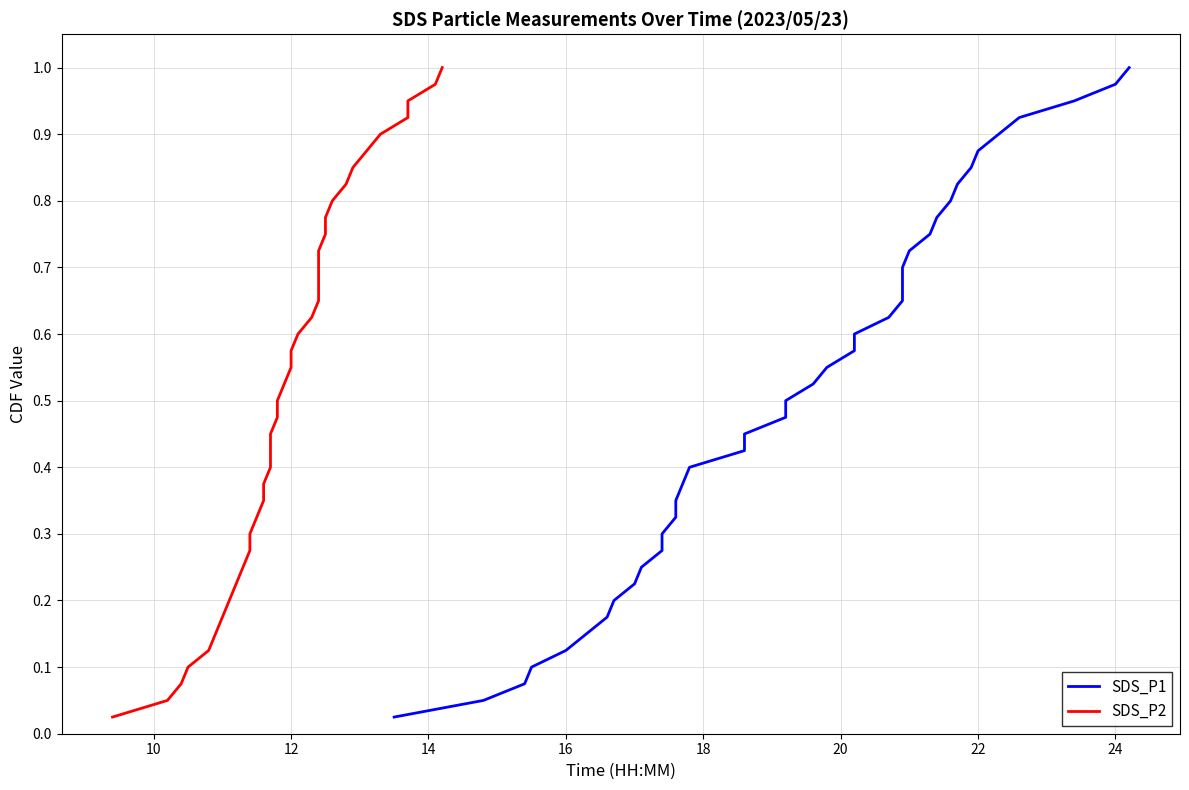

What is the difference between the second highest and minimum values in the SDS_P2 series?

0.9